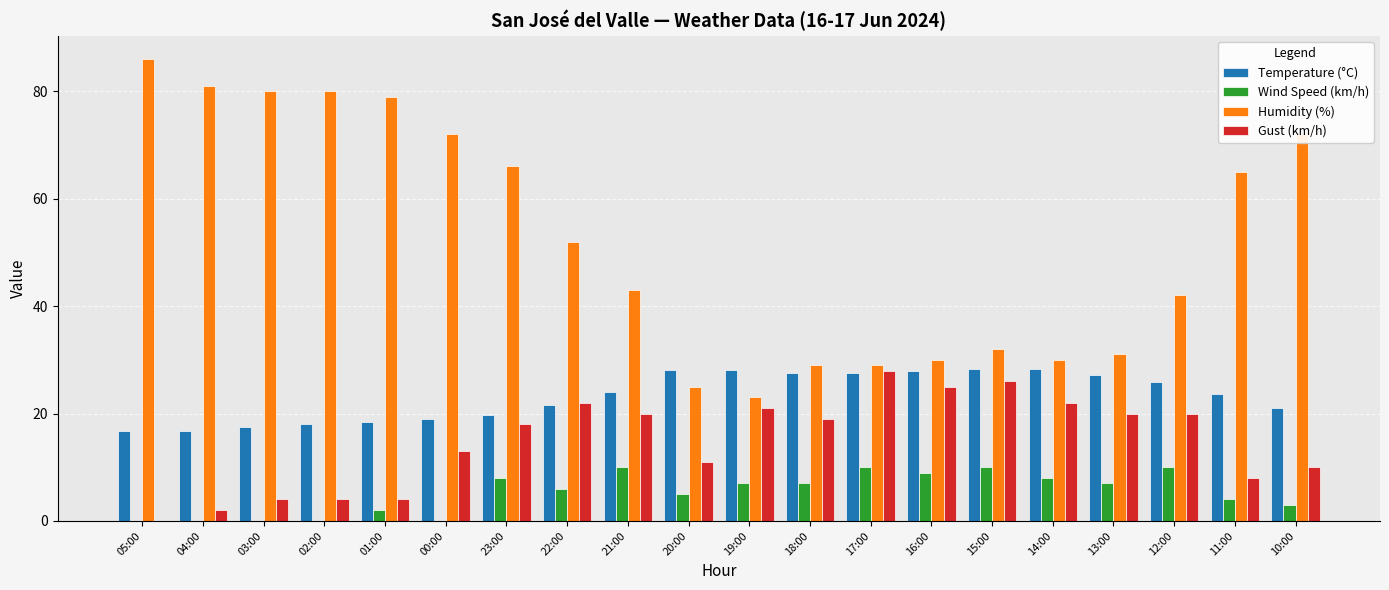

How many categories are shown in the chart?

20